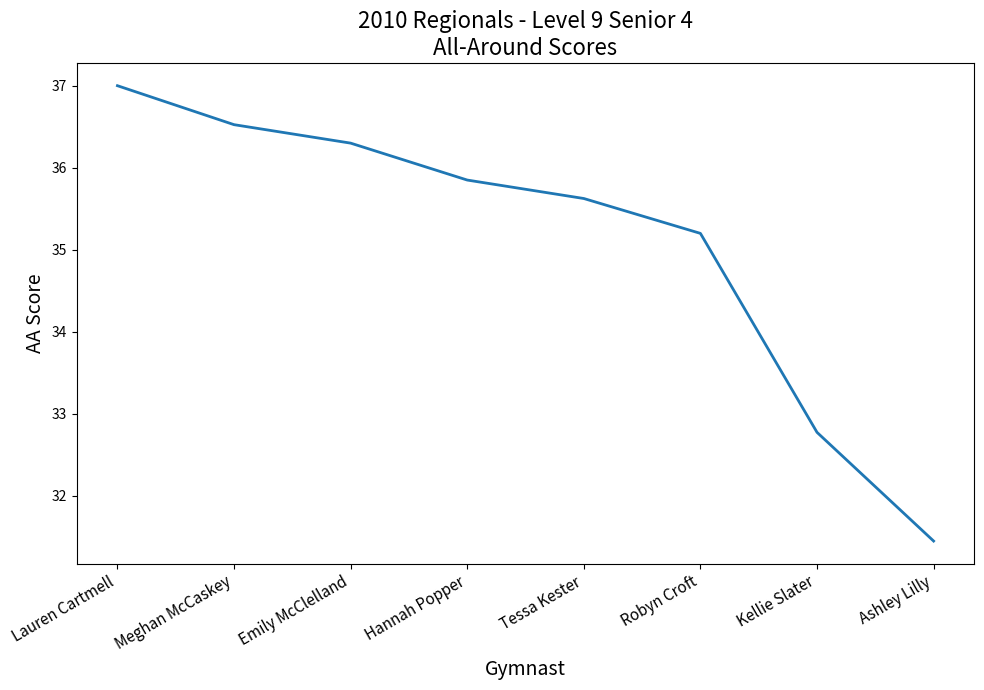

What position from the left is Meghan McCaskey?

2